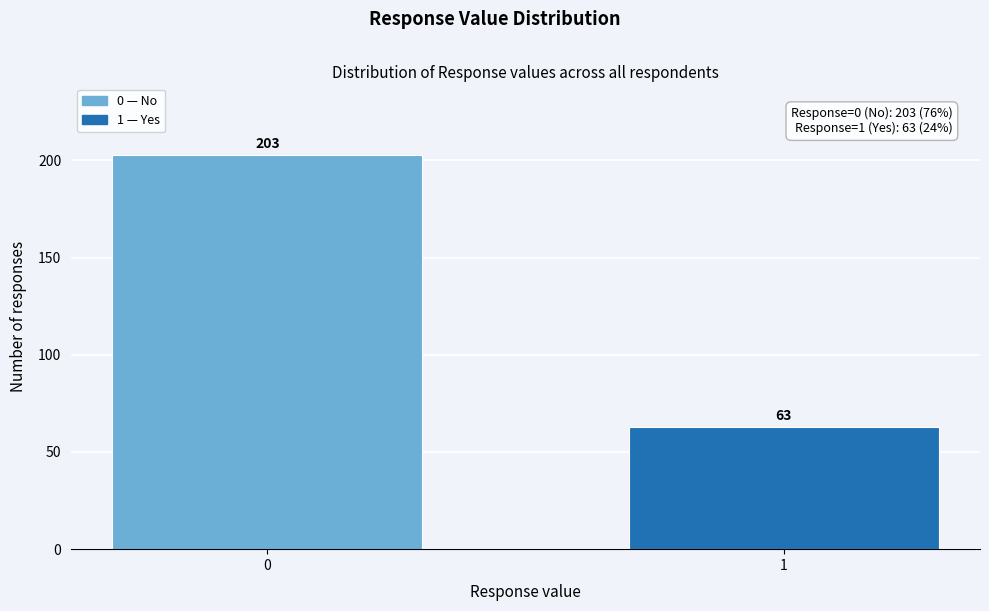

Reading left to right, extract all data points from this chart.

203	63